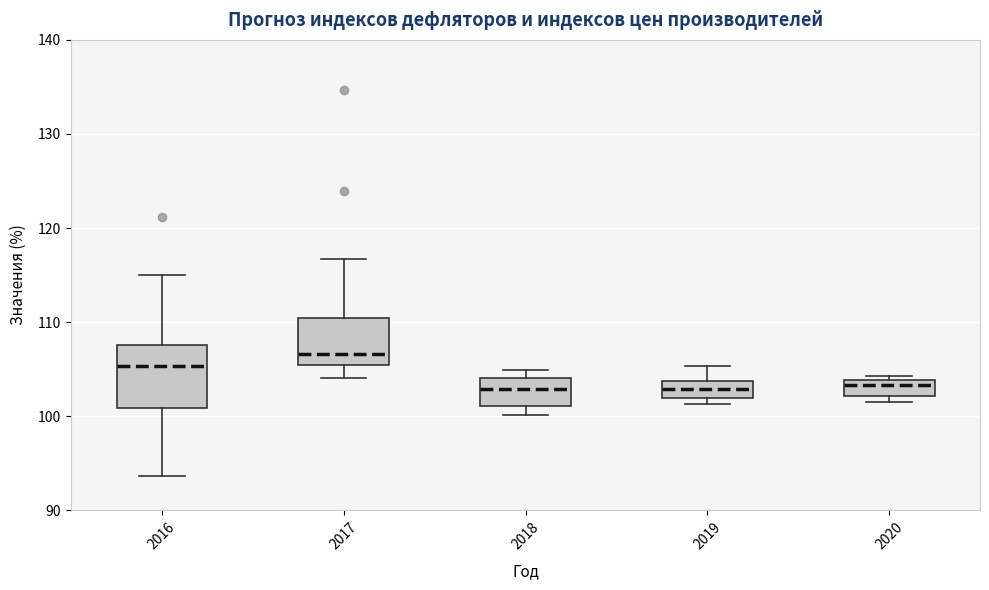

Which box is the tallest, from its lower edge to its upper edge?

2016